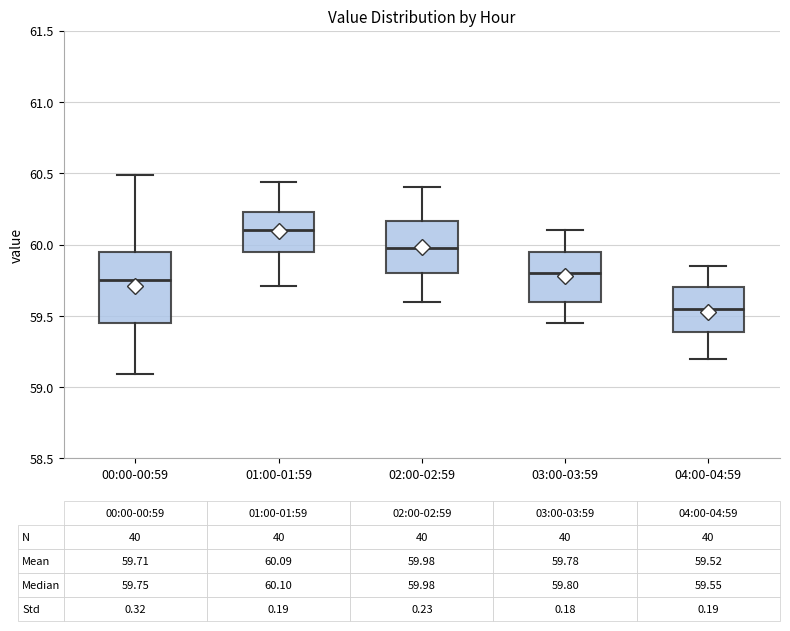

Which box is the tallest, from its lower edge to its upper edge?

00:00-00:59